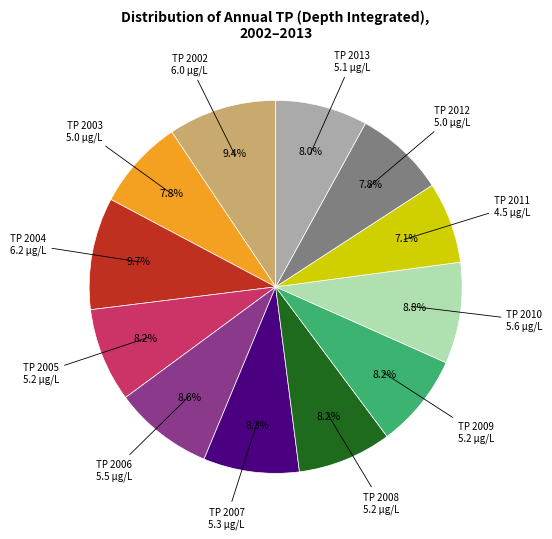

How many segments does this pie chart have?

12